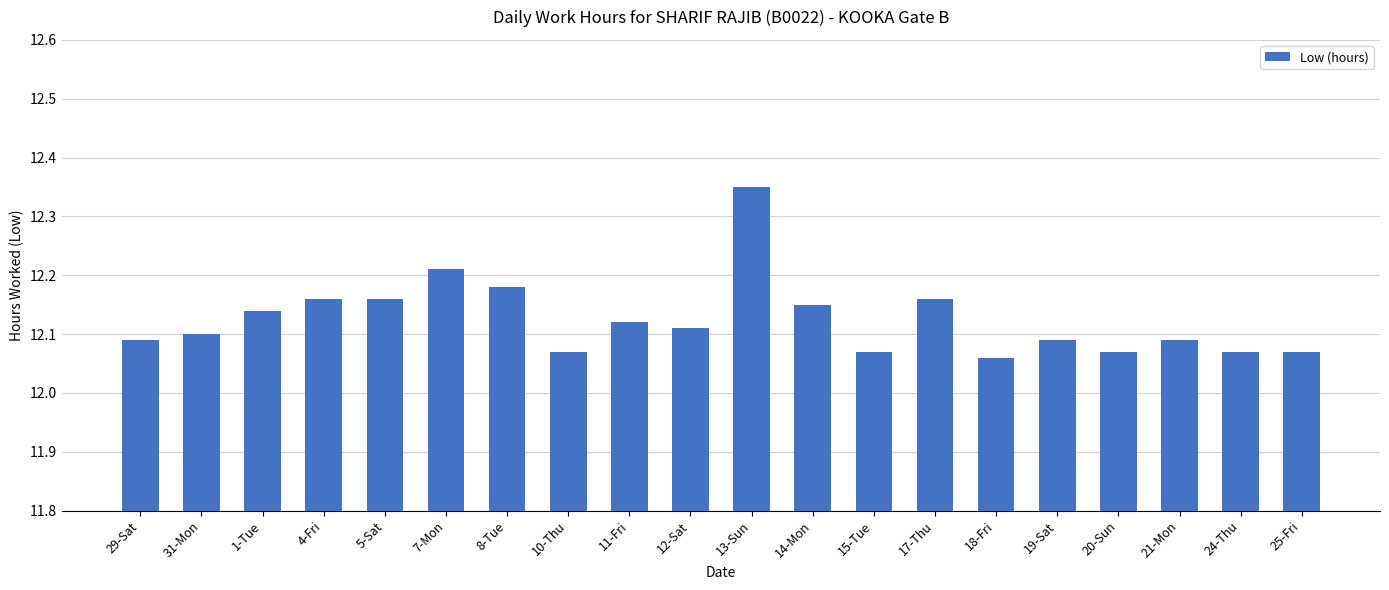

How many bars are there in total?

20